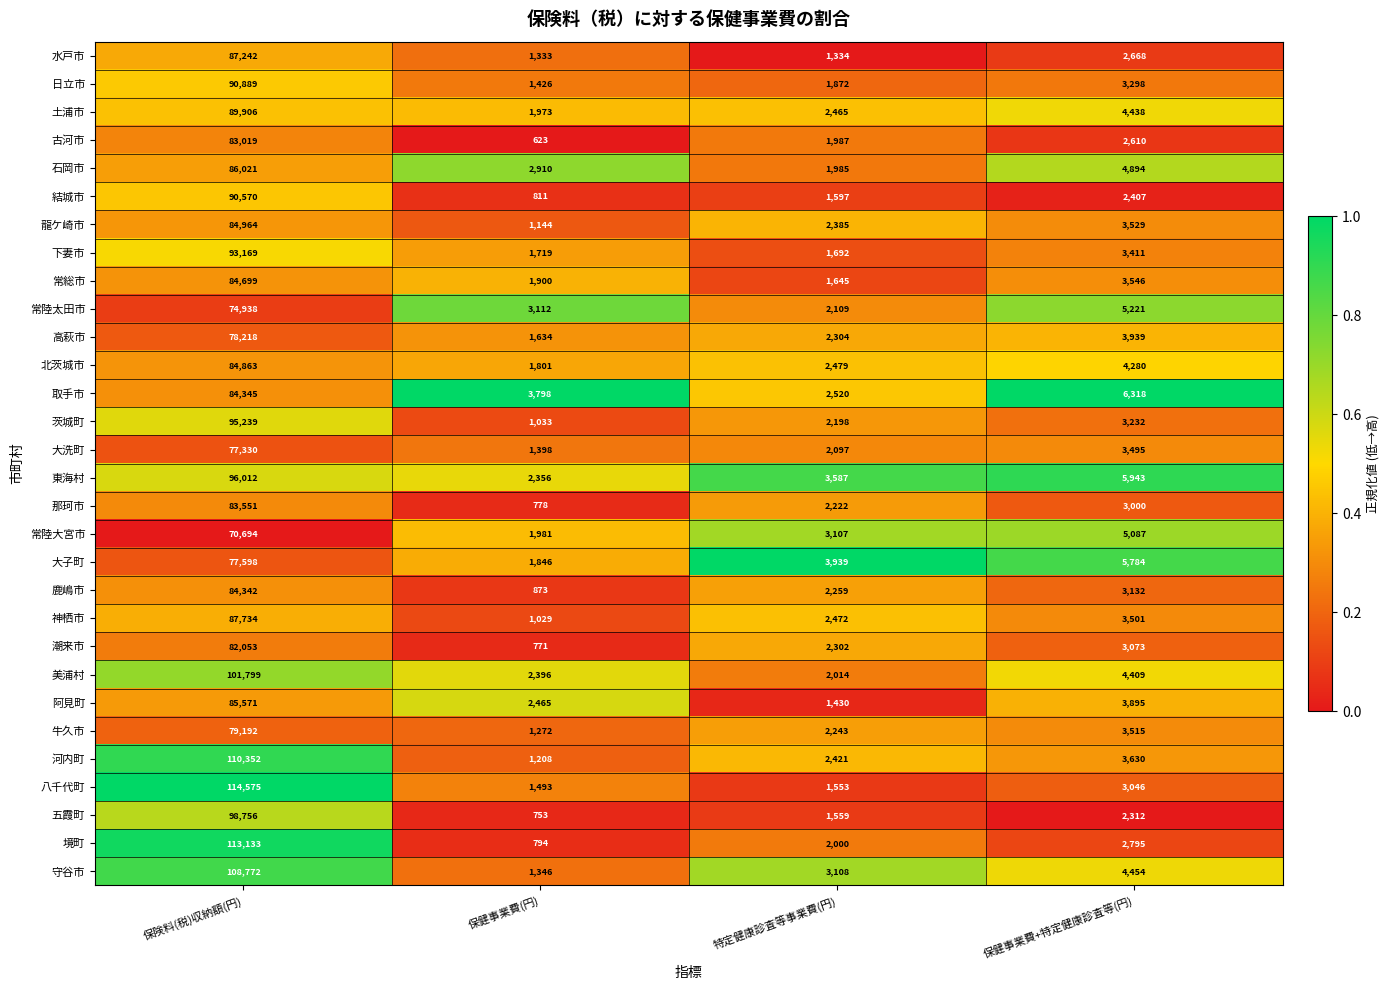

At which category is the sum across all series the highest?

保険料(税)収納額(円)